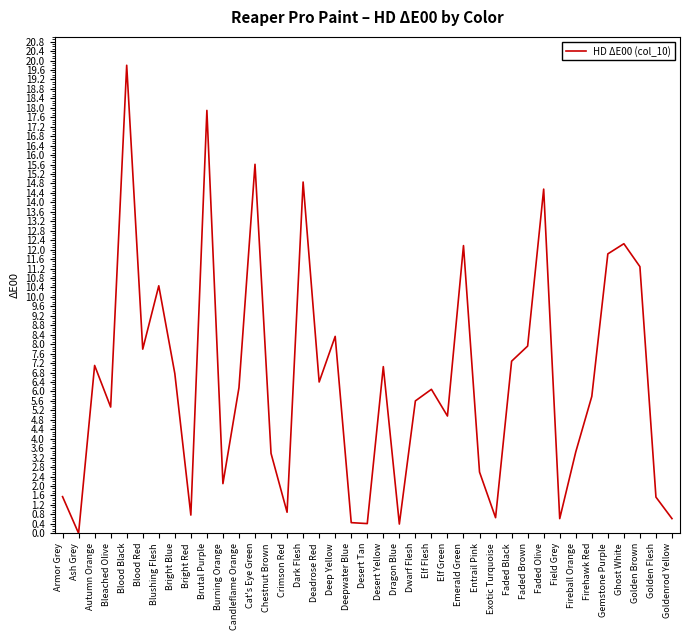

What is the sum of all values?

252.7